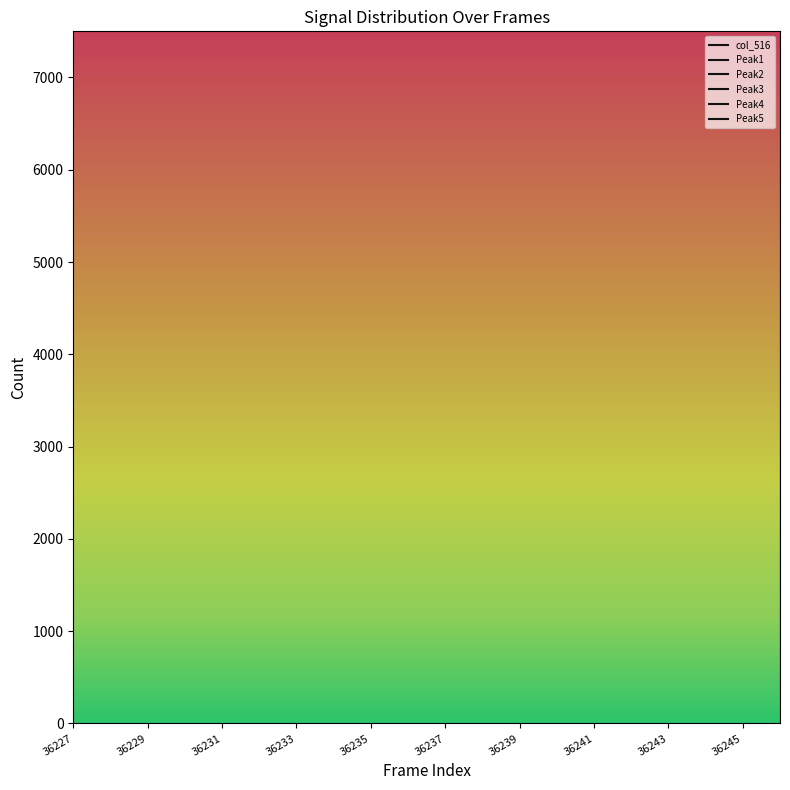

Where is the first local minimum for Peak2?

36231